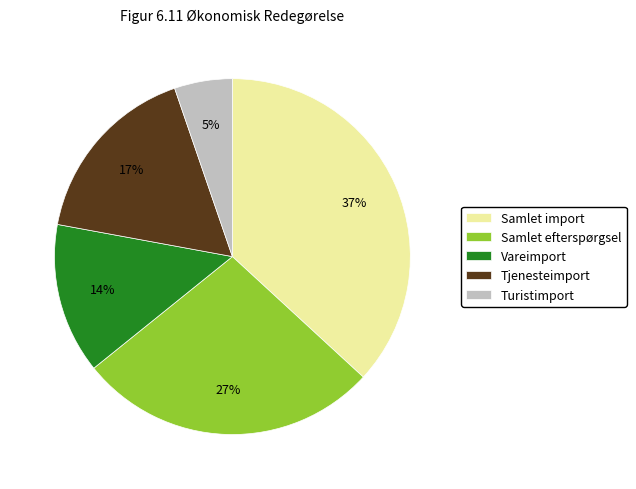

How many segments does this pie chart have?

5